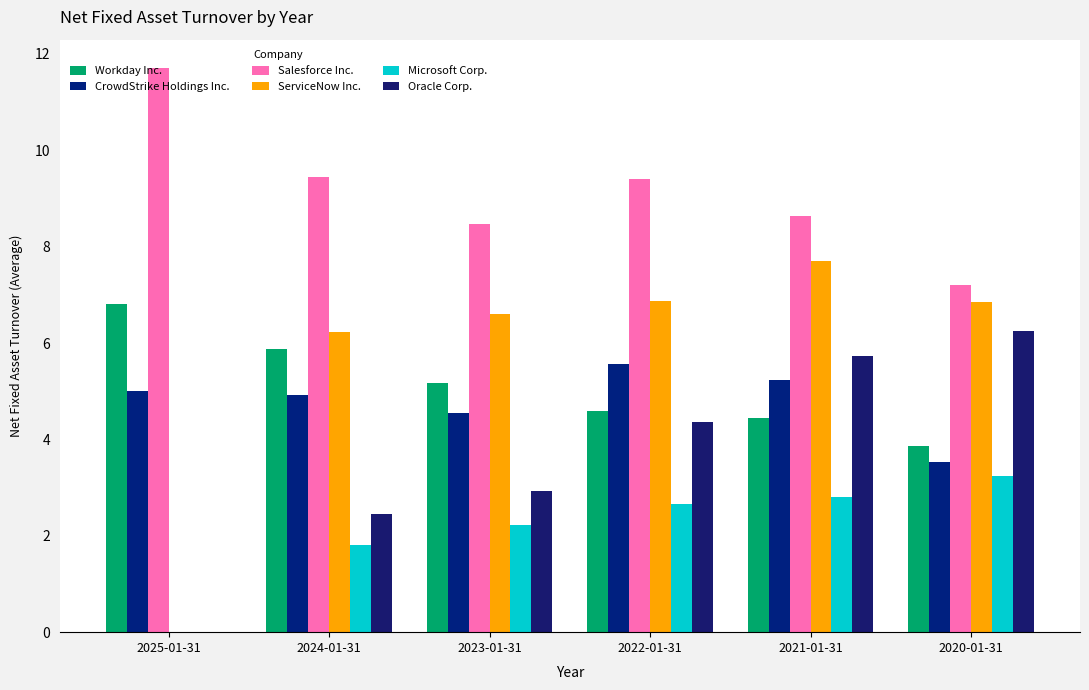

Which category has the lowest value across all series?

2025-01-31